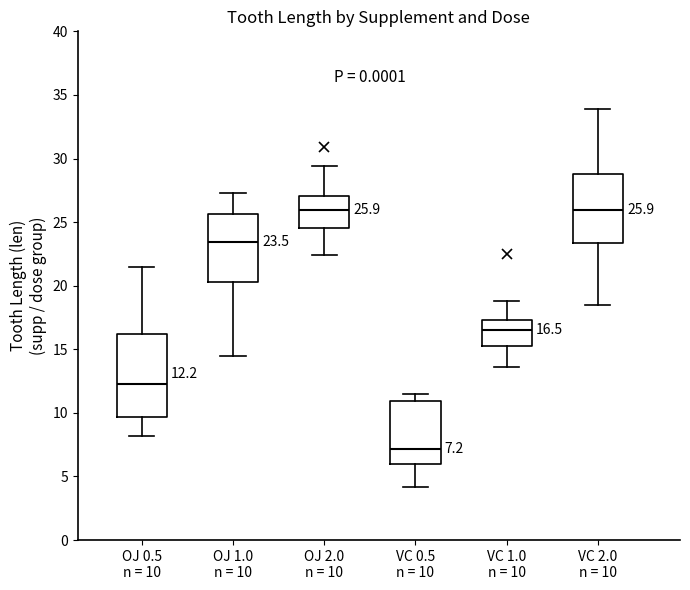

Comparing the boxes themselves (not the whiskers), which one is the tallest?

OJ 0.5 n = 10